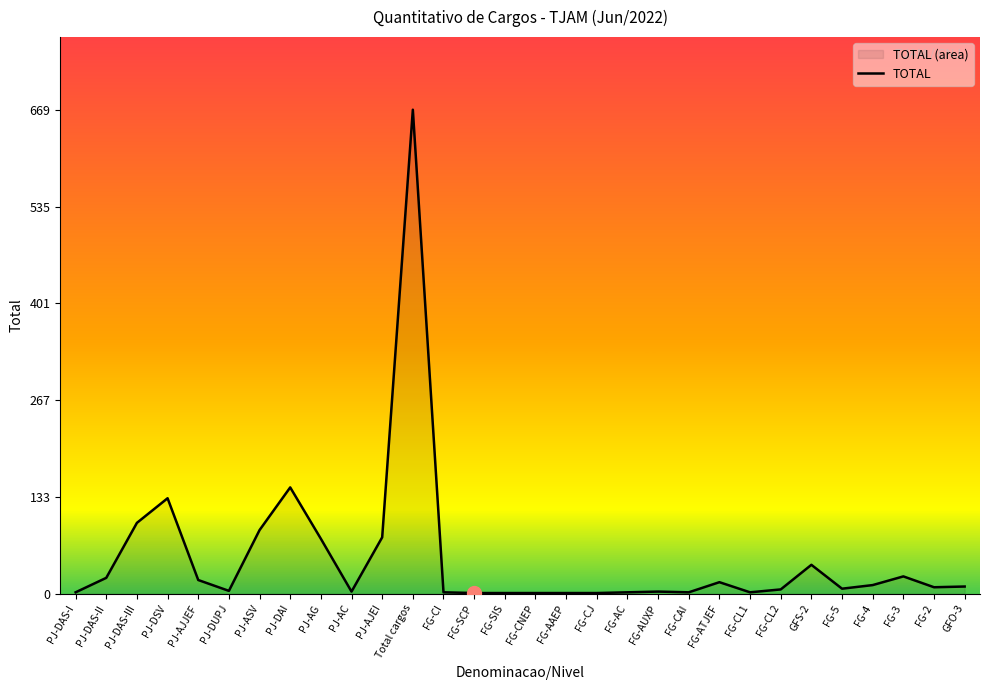

Reading left to right, extract all data points from this chart.

PJ-DAS-I=2	PJ-DAS-II=22	PJ-DAS-III=98	PJ-DSV=132	PJ-AJJEF=19	PJ-DUPJ=4	PJ-ASV=88	PJ-DAI=147	PJ-AG=76	PJ-AC=3	PJ-AJEI=78	Total cargos=669	FG-CI=2	FG-SCP=1	FG-SIS=1	FG-CNEP=1	FG-AAEP=1	FG-CJ=1	FG-AC=2	FG-AUXP=3	FG-CAI=2	FG-ATJEF=16	FG-CL1=2	FG-CL2=6	GFS-2=40	FG-5=7	FG-4=12	FG-3=24	FG-2=9	GFO-3=10